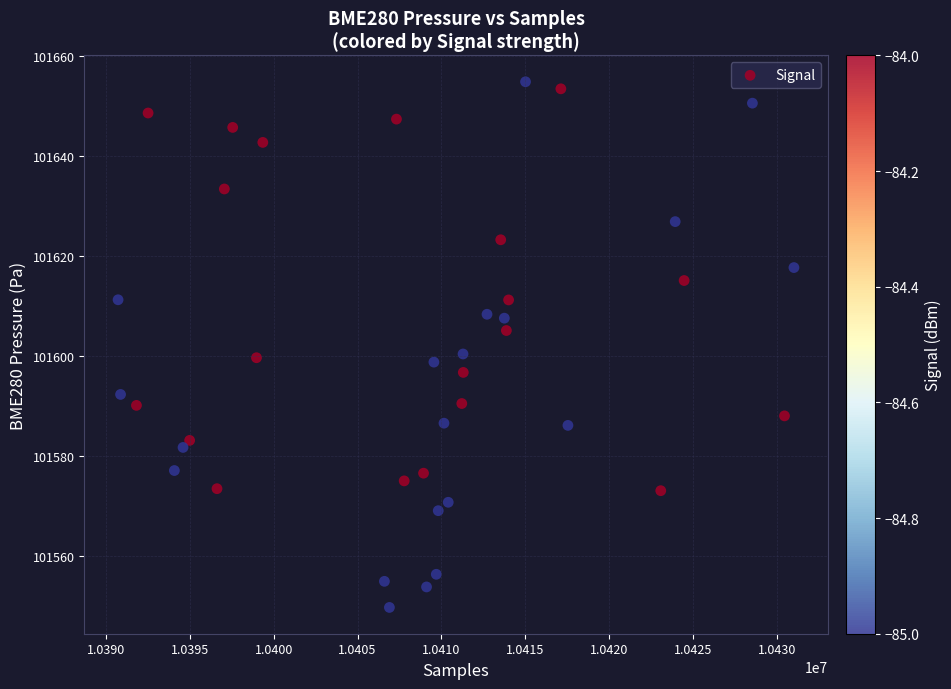

What is the range of X values (max minus min)?

40302.0